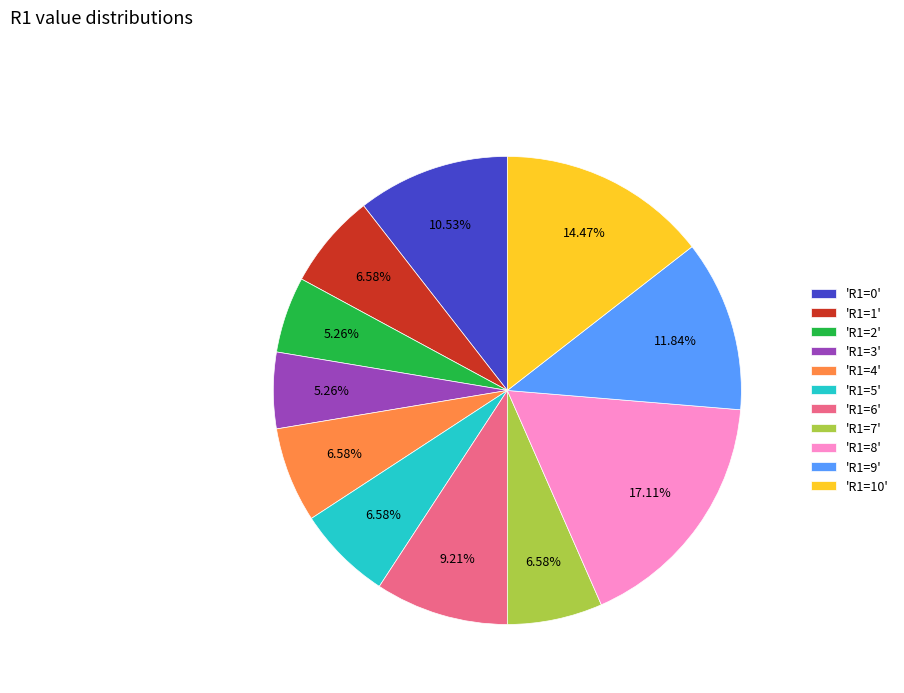

Count the number of slices in the pie.

11